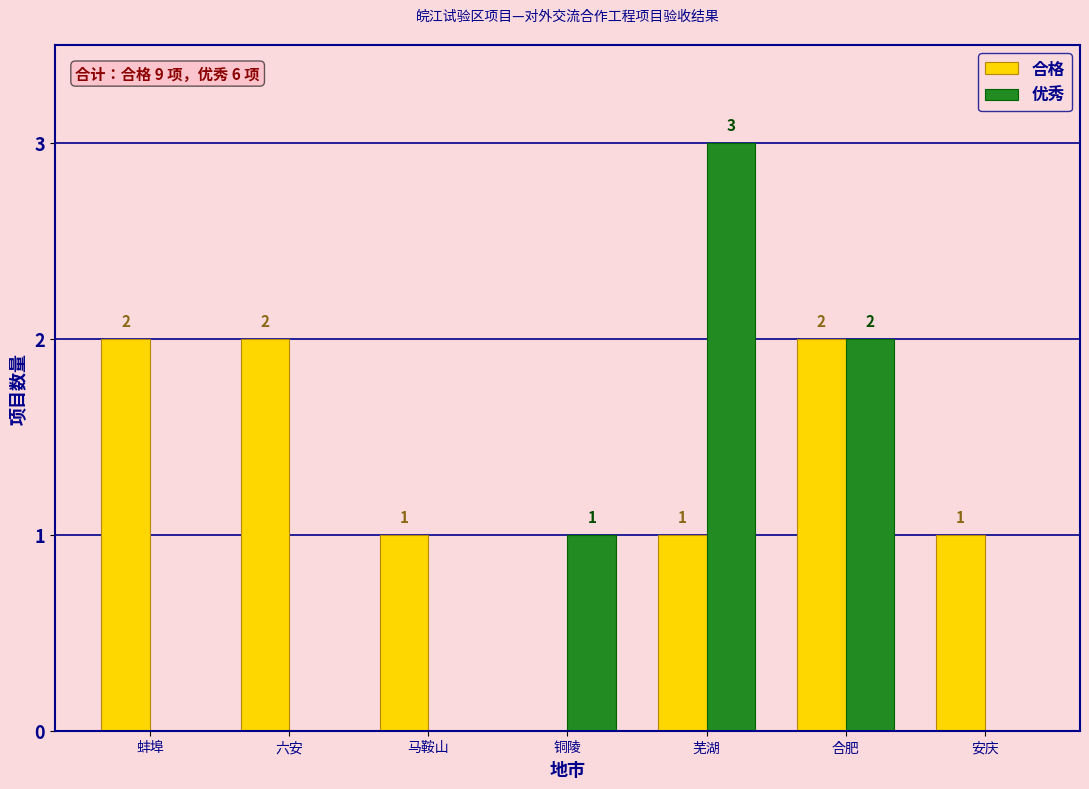

Reading right to left, what are all the values shown in this chart?

合格: 1	2	1	0	1	2	2
优秀: 0	2	3	1	0	0	0